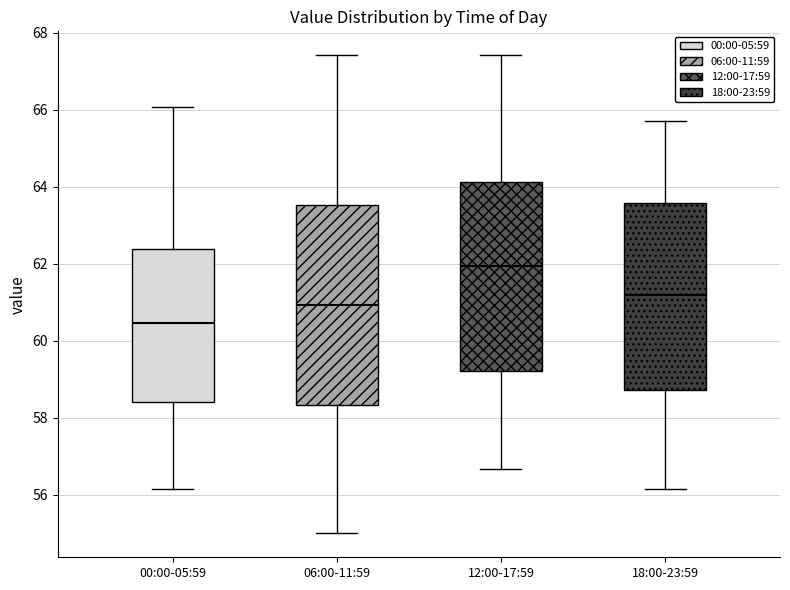

Reading left to right, read every box against the y-axis: the position of its median line, the range the box covers, and the ends of its whiskers. The values are not printed on the chart, so give them approximately, as read against the axis.

00:00-05:59: median 60.4, box 58.4 to 62.4, whiskers 56.2 to 66.0
06:00-11:59: median 61.0, box 58.4 to 63.6, whiskers 55.0 to 67.4
12:00-17:59: median 62.0, box 59.2 to 64.2, whiskers 56.6 to 67.4
18:00-23:59: median 61.2, box 58.8 to 63.6, whiskers 56.2 to 65.8